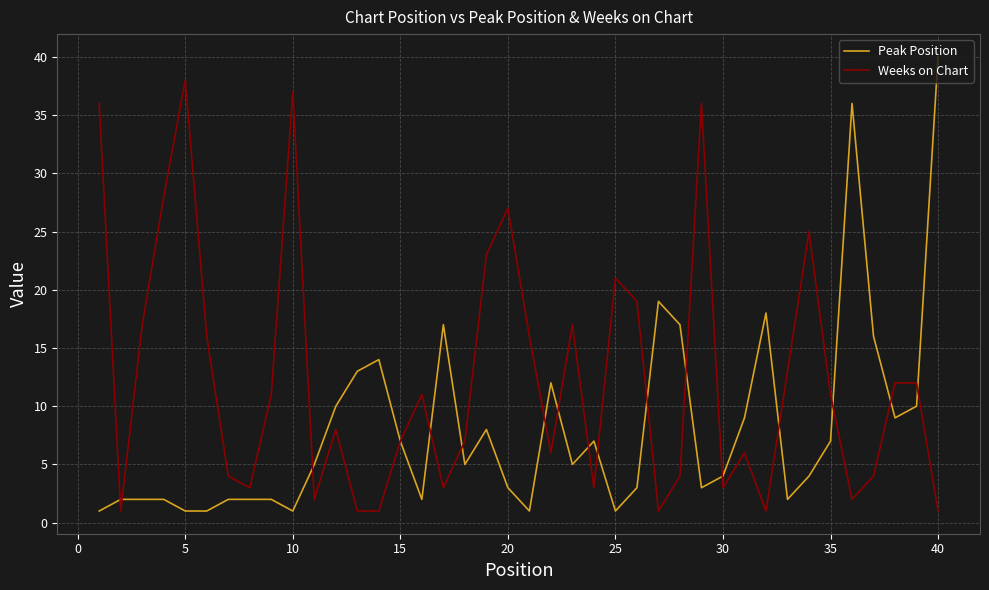

Which series has the largest total across all categories?

Weeks on Chart